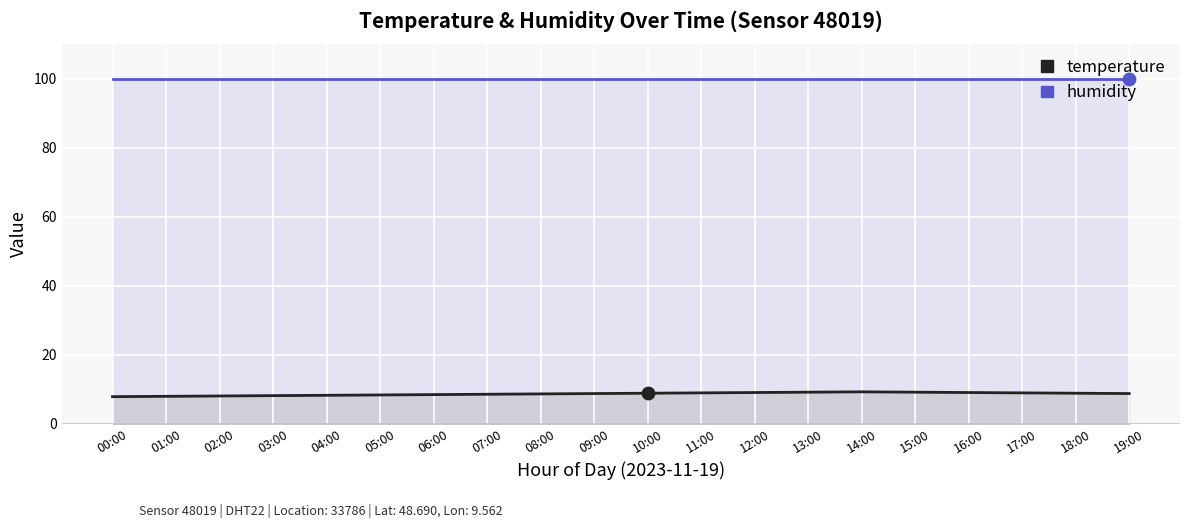

At which category is the sum across all series the highest?

14:00